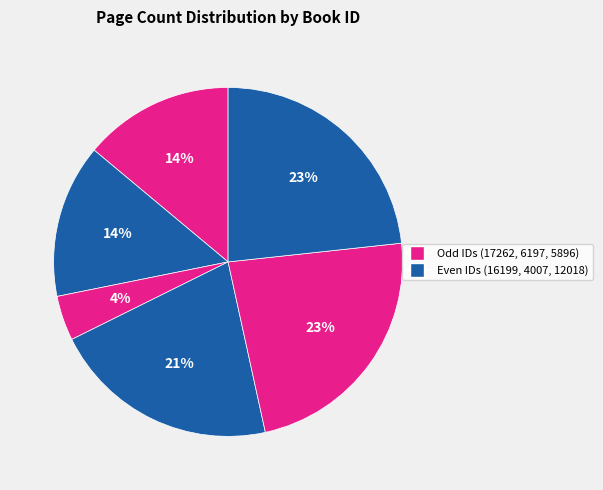

How many segments does this pie chart have?

6